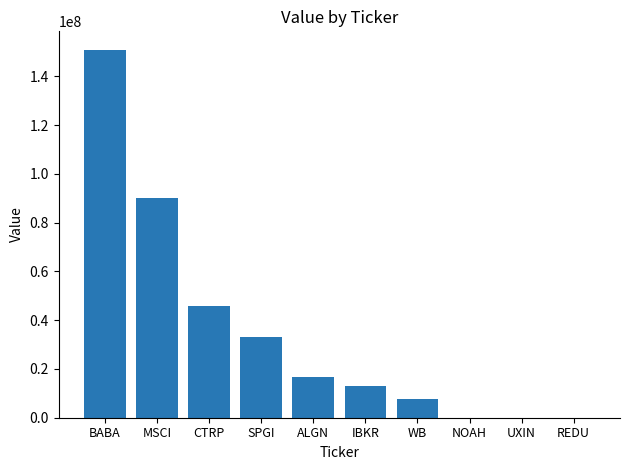

What is the change in value from BABA to IBKR?

-138104000